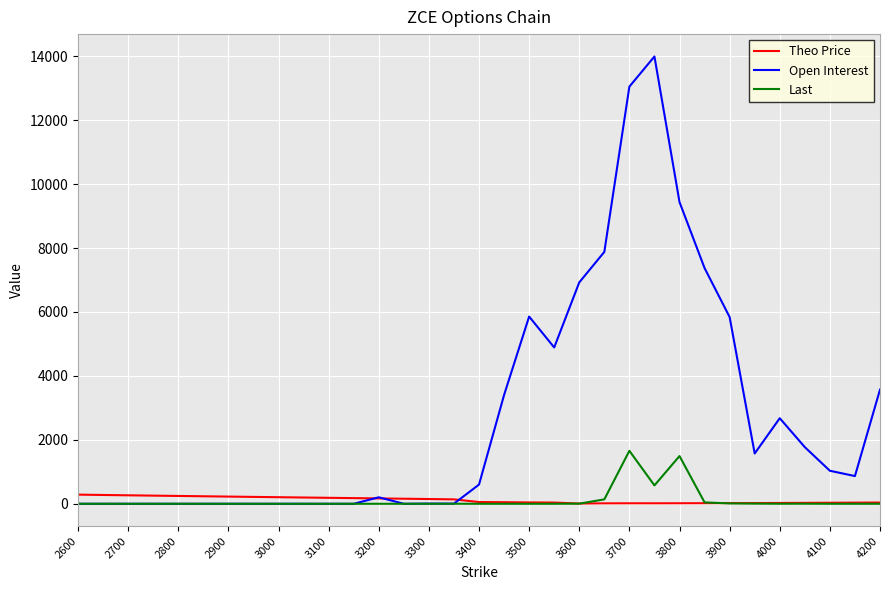

What is the greatest value displayed?

13992.0